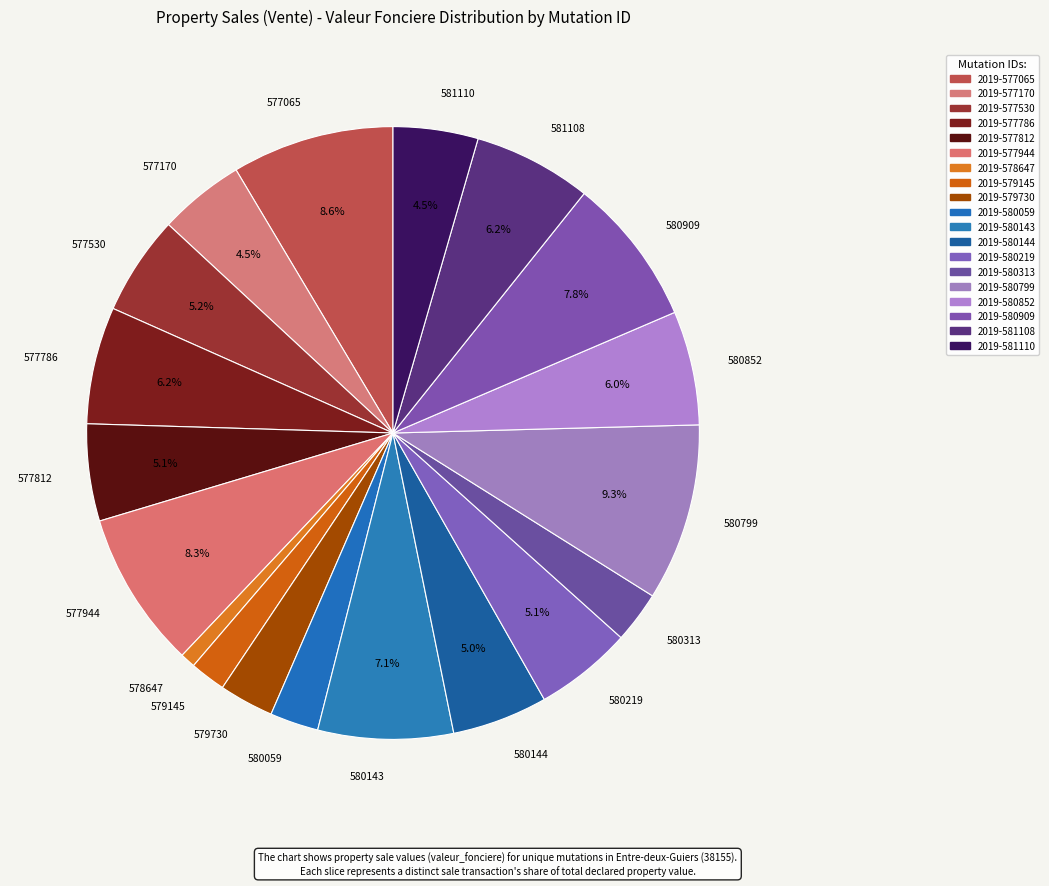

How much of the chart is everything except 580909?

92.2%